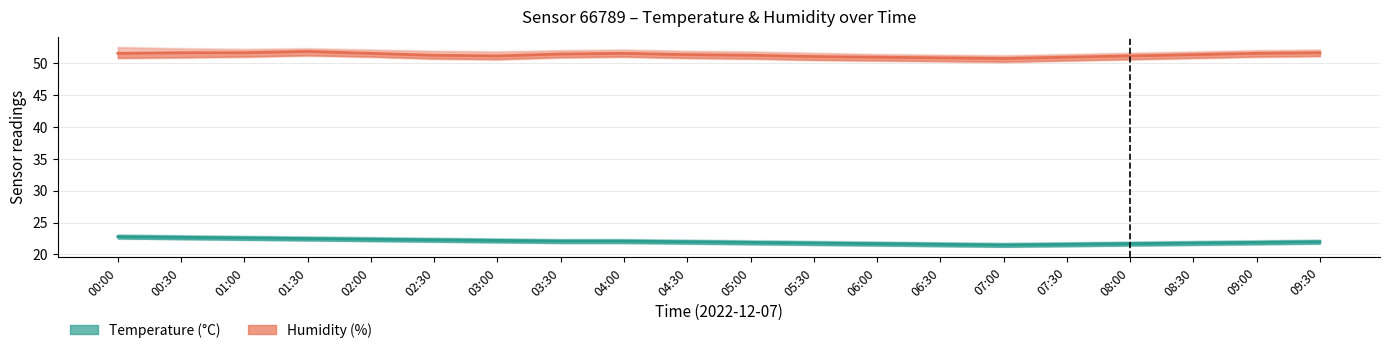

List the series in order of their overall mean, highest first.

Humidity (%), Temperature (°C)